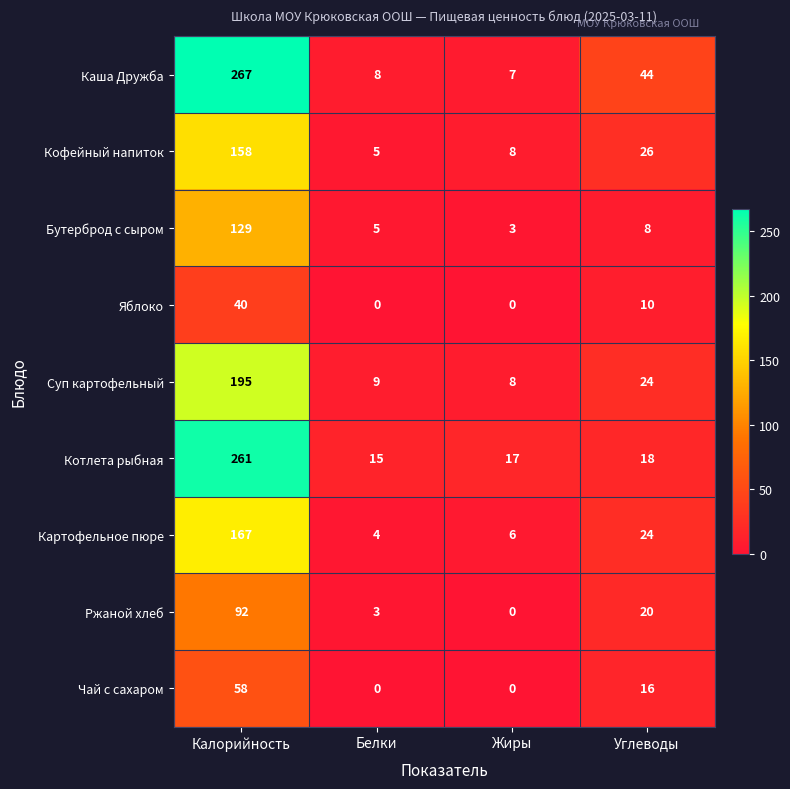

Which series has the widest spread of values?

Каша Дружба